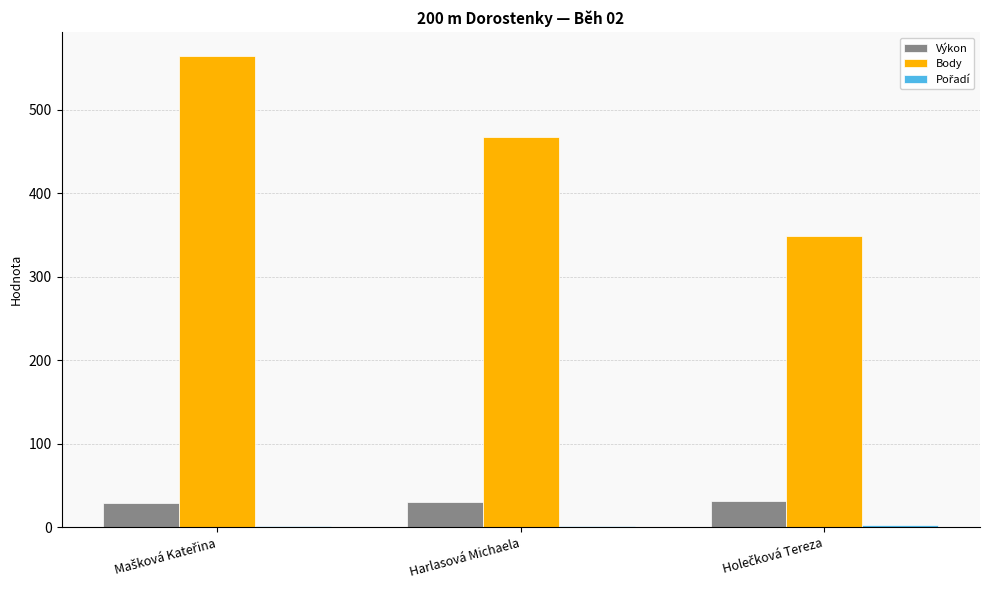

Count the Body values in the range 349 to 565.

3